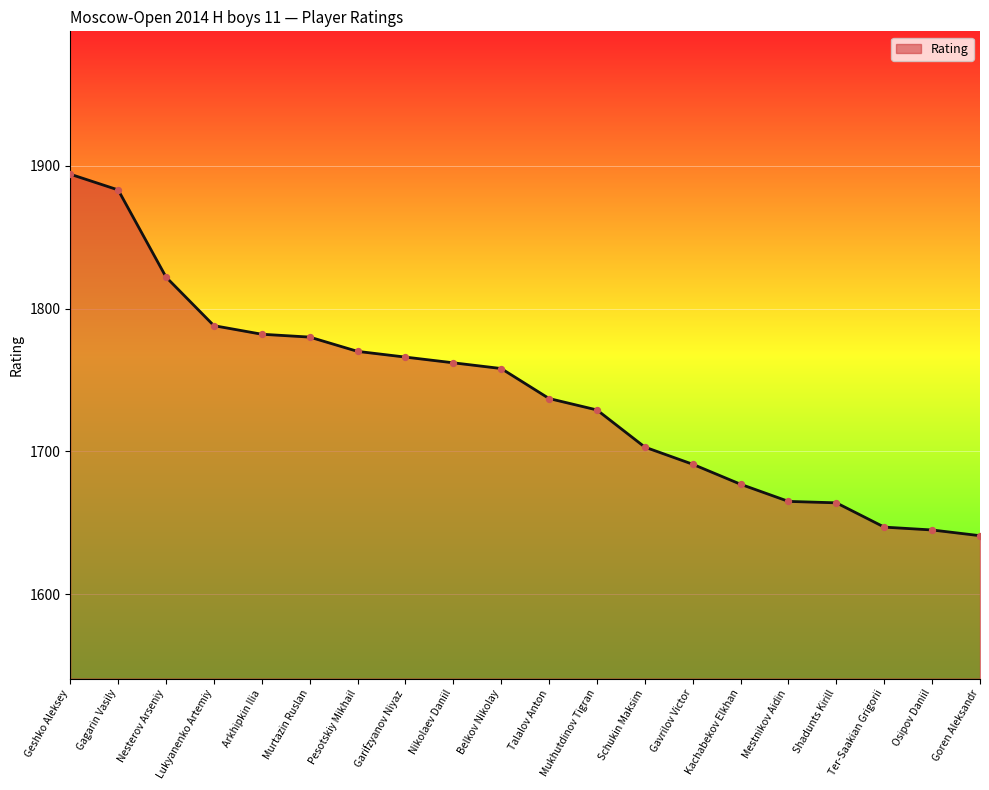

What is the change in value from Kachabekov Elkhan to Goren Aleksandr?

-36